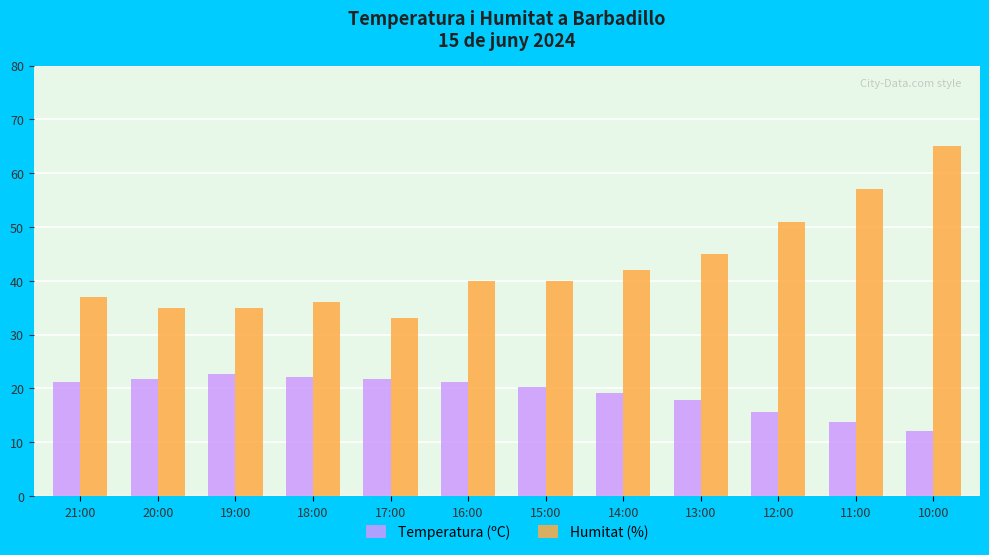

What is the maximum value for Temperatura (ºC)?

22.6